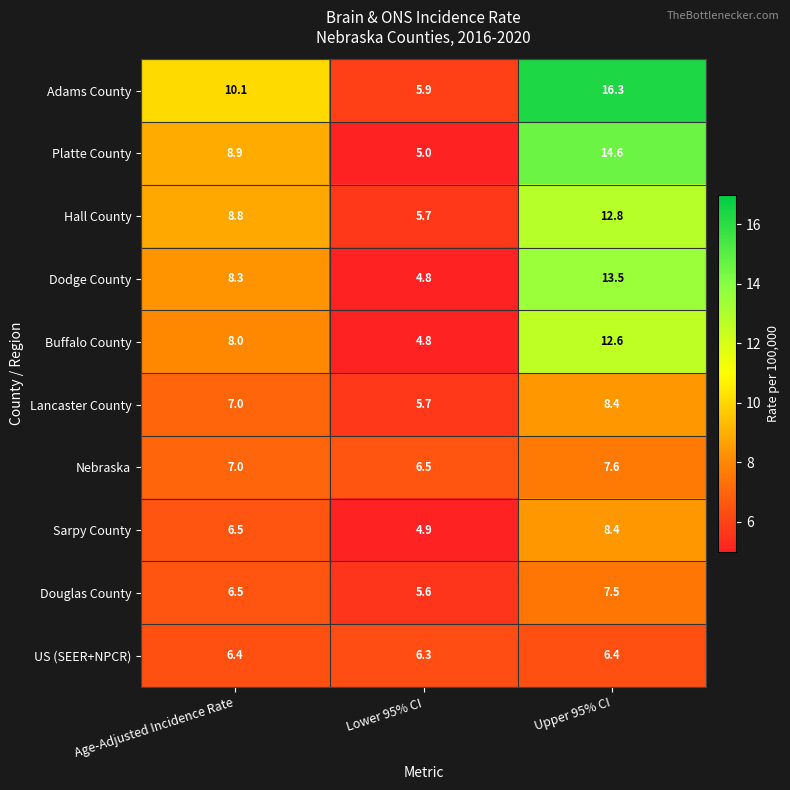

Which series has the widest spread of values?

Adams County